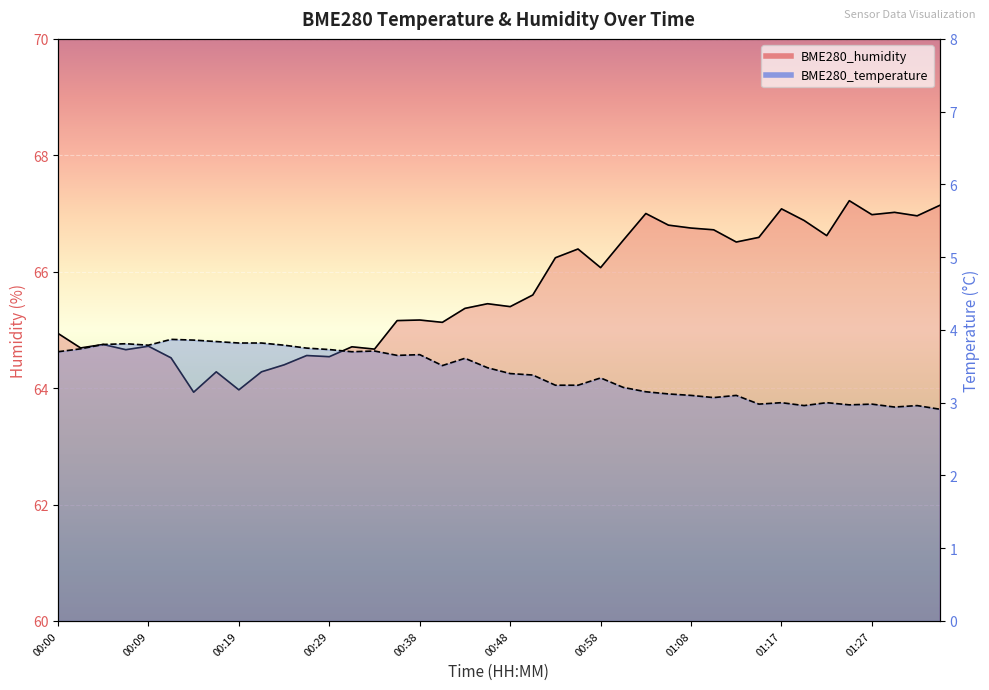

At which category is the sum across all series the highest?

01:25